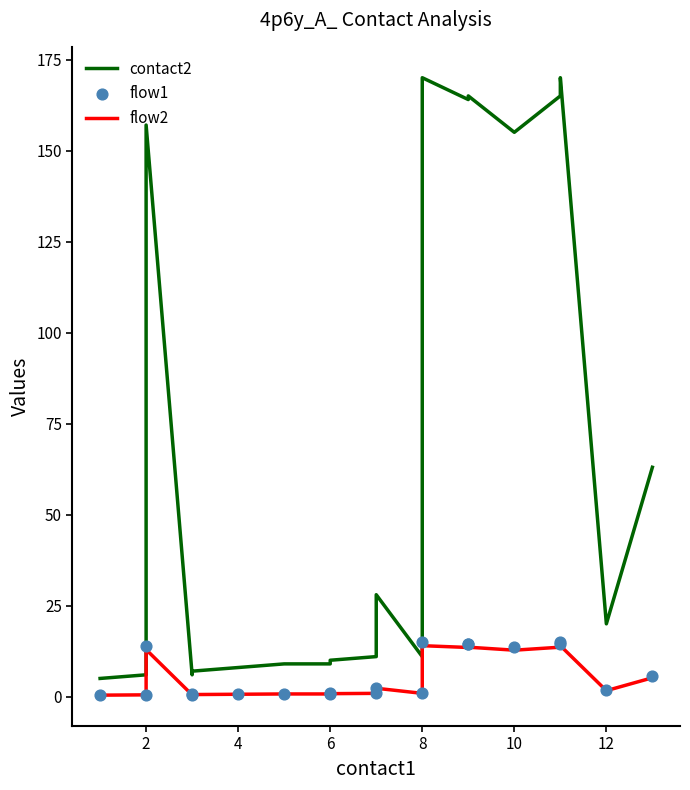

Which series has the widest spread of Y values?

contact2